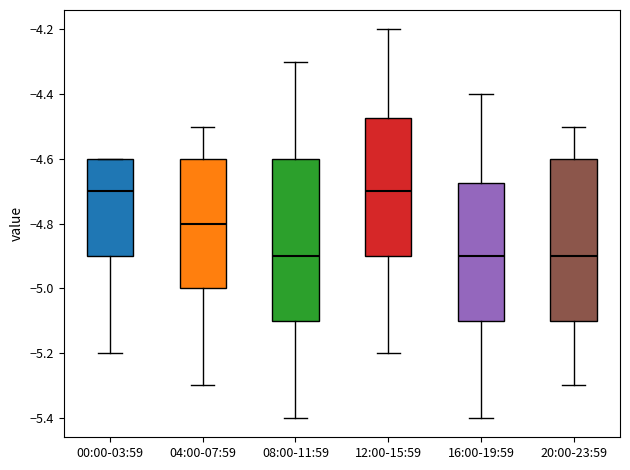

Where does the lower whisker of the box for 20:00-23:59 end on the y-axis? The values are not printed on the chart, so give them approximately, as read against the axis.

-5.30